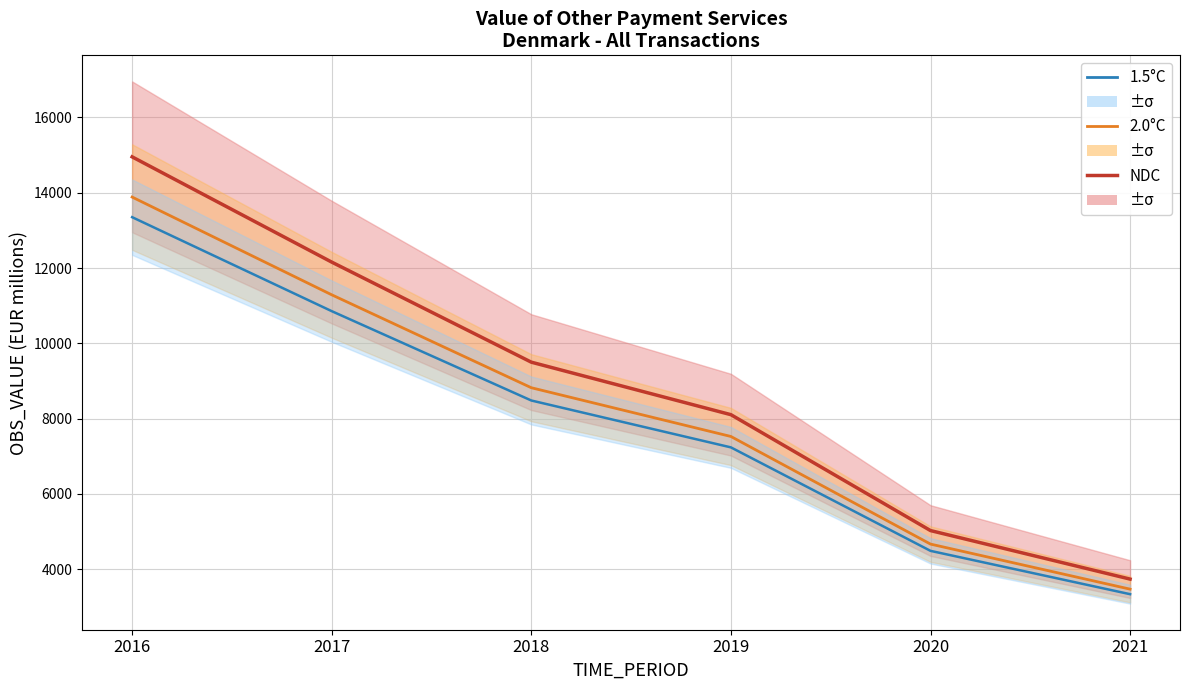

True or false: 1.5°C and 2.0°C intersect in this chart.

False